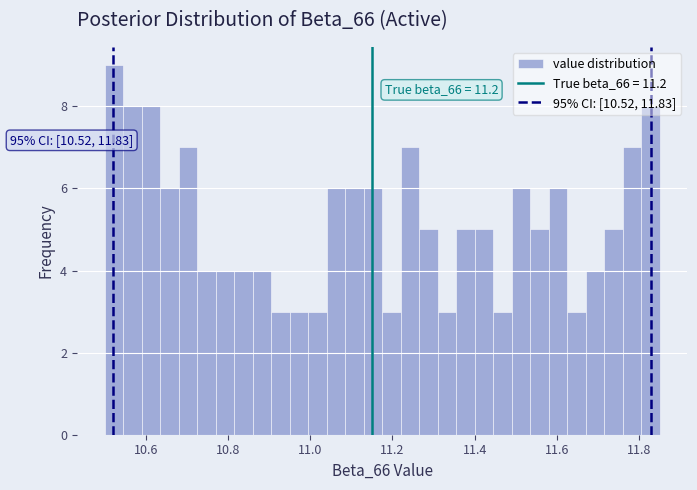

Around what value on the x-axis is the tallest bar? Give the approximate position of its centre, as read against the axis.

10.52